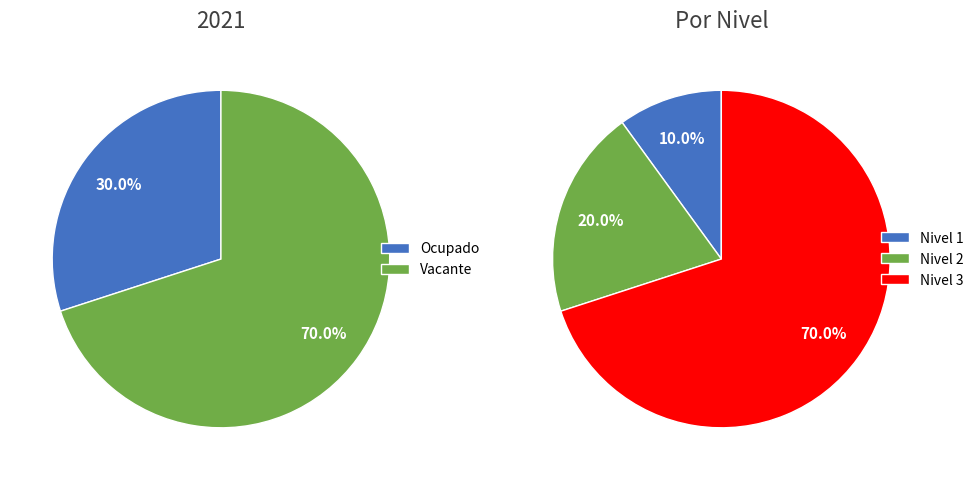

Does any single category account for the majority?

Yes